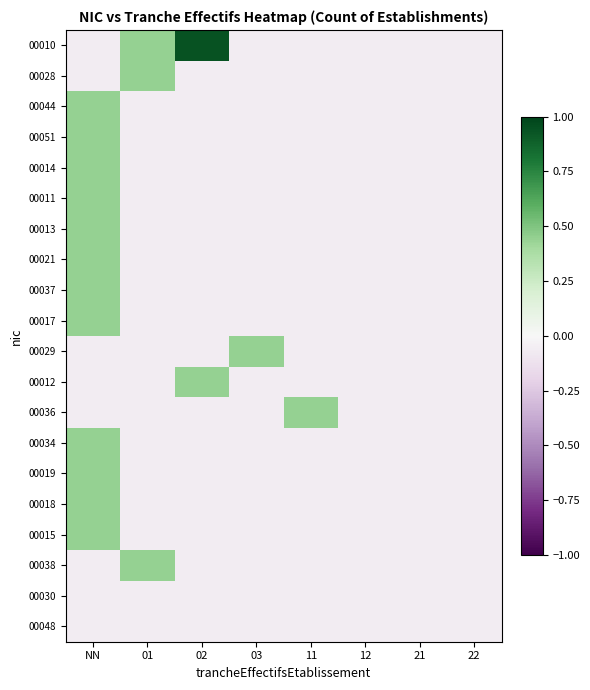

Reading left to right, list all the values displayed in this chart.

00010: NN=-0.1	01=0.4	02=0.9	03=-0.1	11=-0.1	12=-0.1	21=-0.1	22=-0.1
00028: NN=-0.1	01=0.4	02=-0.1	03=-0.1	11=-0.1	12=-0.1	21=-0.1	22=-0.1
00044: NN=0.4	01=-0.1	02=-0.1	03=-0.1	11=-0.1	12=-0.1	21=-0.1	22=-0.1
00051: NN=0.4	01=-0.1	02=-0.1	03=-0.1	11=-0.1	12=-0.1	21=-0.1	22=-0.1
00014: NN=0.4	01=-0.1	02=-0.1	03=-0.1	11=-0.1	12=-0.1	21=-0.1	22=-0.1
00011: NN=0.4	01=-0.1	02=-0.1	03=-0.1	11=-0.1	12=-0.1	21=-0.1	22=-0.1
00013: NN=0.4	01=-0.1	02=-0.1	03=-0.1	11=-0.1	12=-0.1	21=-0.1	22=-0.1
00021: NN=0.4	01=-0.1	02=-0.1	03=-0.1	11=-0.1	12=-0.1	21=-0.1	22=-0.1
00037: NN=0.4	01=-0.1	02=-0.1	03=-0.1	11=-0.1	12=-0.1	21=-0.1	22=-0.1
00017: NN=0.4	01=-0.1	02=-0.1	03=-0.1	11=-0.1	12=-0.1	21=-0.1	22=-0.1
00029: NN=-0.1	01=-0.1	02=-0.1	03=0.4	11=-0.1	12=-0.1	21=-0.1	22=-0.1
00012: NN=-0.1	01=-0.1	02=0.4	03=-0.1	11=-0.1	12=-0.1	21=-0.1	22=-0.1
00036: NN=-0.1	01=-0.1	02=-0.1	03=-0.1	11=0.4	12=-0.1	21=-0.1	22=-0.1
00034: NN=0.4	01=-0.1	02=-0.1	03=-0.1	11=-0.1	12=-0.1	21=-0.1	22=-0.1
00019: NN=0.4	01=-0.1	02=-0.1	03=-0.1	11=-0.1	12=-0.1	21=-0.1	22=-0.1
00018: NN=0.4	01=-0.1	02=-0.1	03=-0.1	11=-0.1	12=-0.1	21=-0.1	22=-0.1
00015: NN=0.4	01=-0.1	02=-0.1	03=-0.1	11=-0.1	12=-0.1	21=-0.1	22=-0.1
00038: NN=-0.1	01=0.4	02=-0.1	03=-0.1	11=-0.1	12=-0.1	21=-0.1	22=-0.1
00030: NN=-0.1	01=-0.1	02=-0.1	03=-0.1	11=-0.1	12=-0.1	21=-0.1	22=-0.1
00048: NN=-0.1	01=-0.1	02=-0.1	03=-0.1	11=-0.1	12=-0.1	21=-0.1	22=-0.1